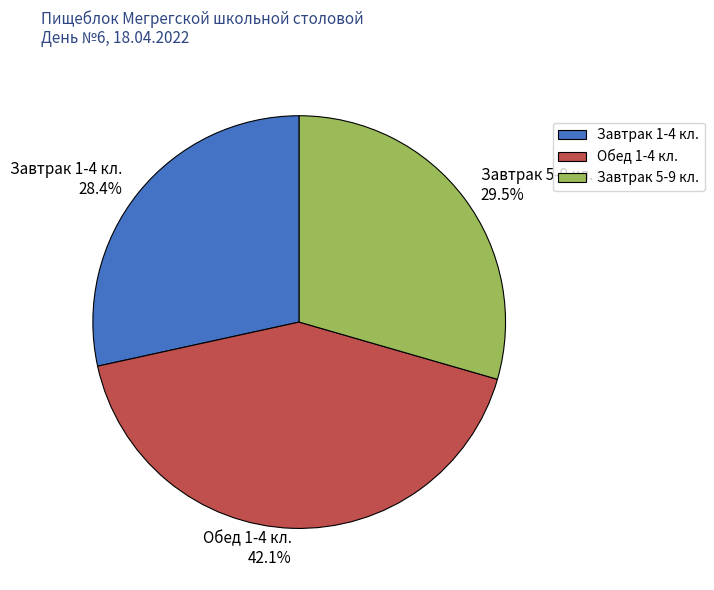

Is there a majority slice in this chart?

No